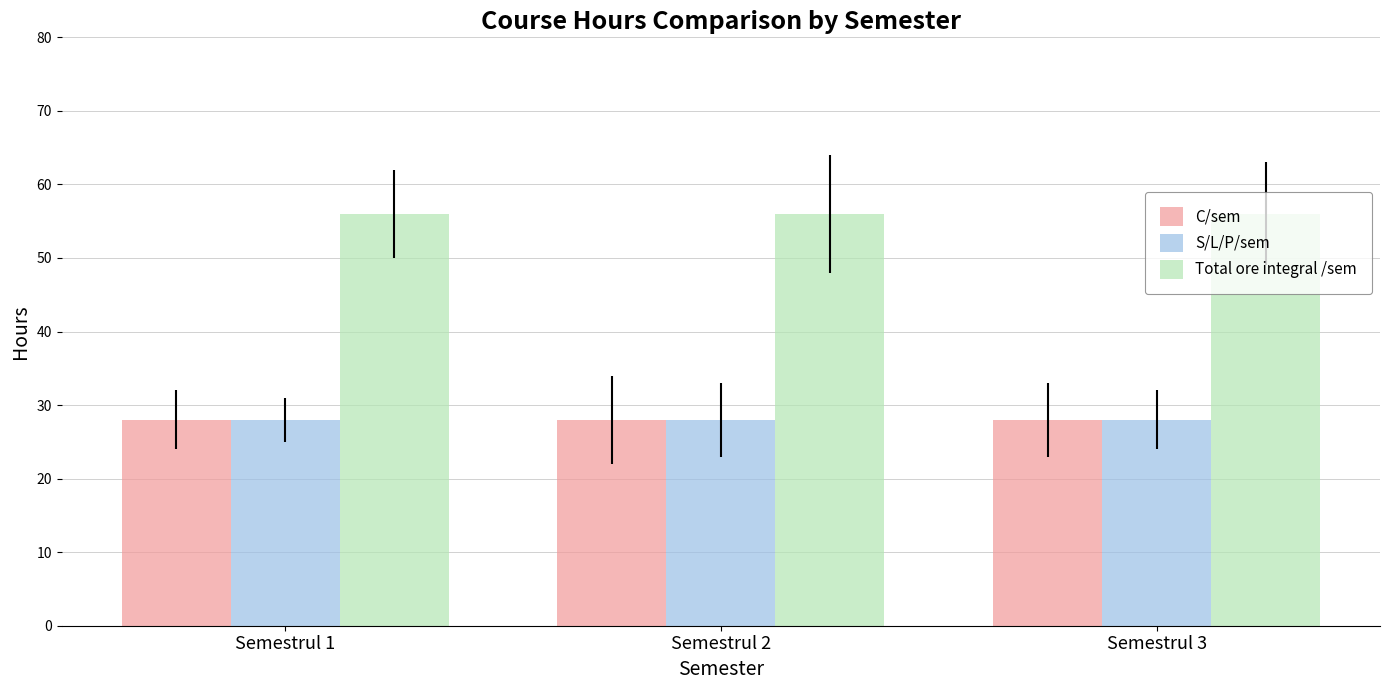

What are all the series names shown in the legend?

C/sem, S/L/P/sem, Total ore integral /sem